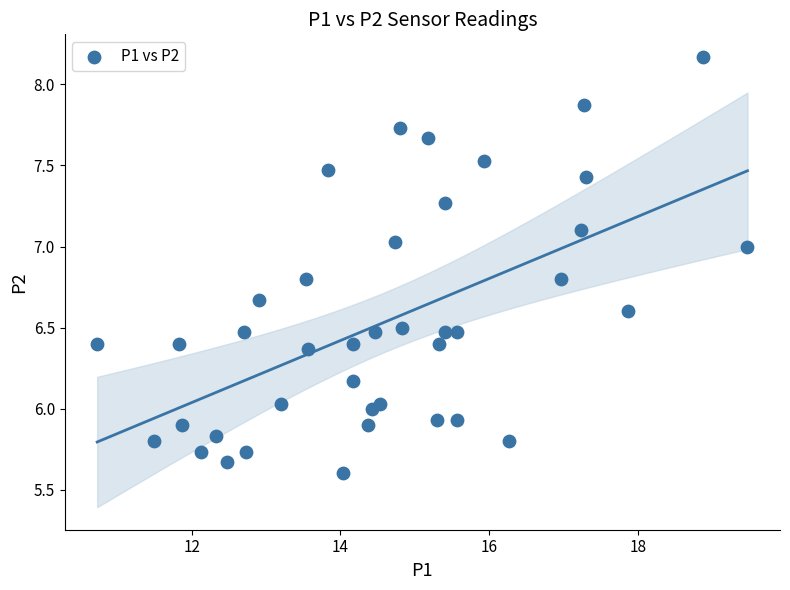

What is the range of X values (max minus min)?

8.7